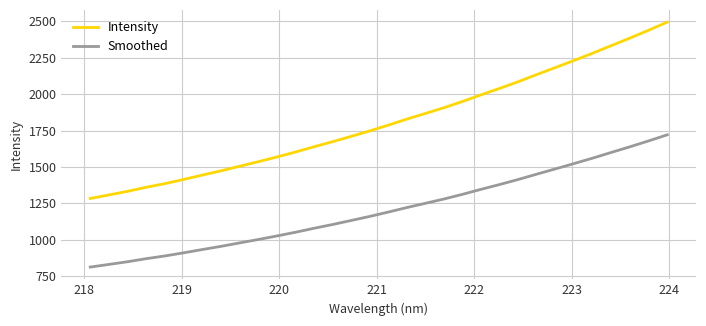

True or false: Intensity has more than 1 points higher than both neighbors.

False